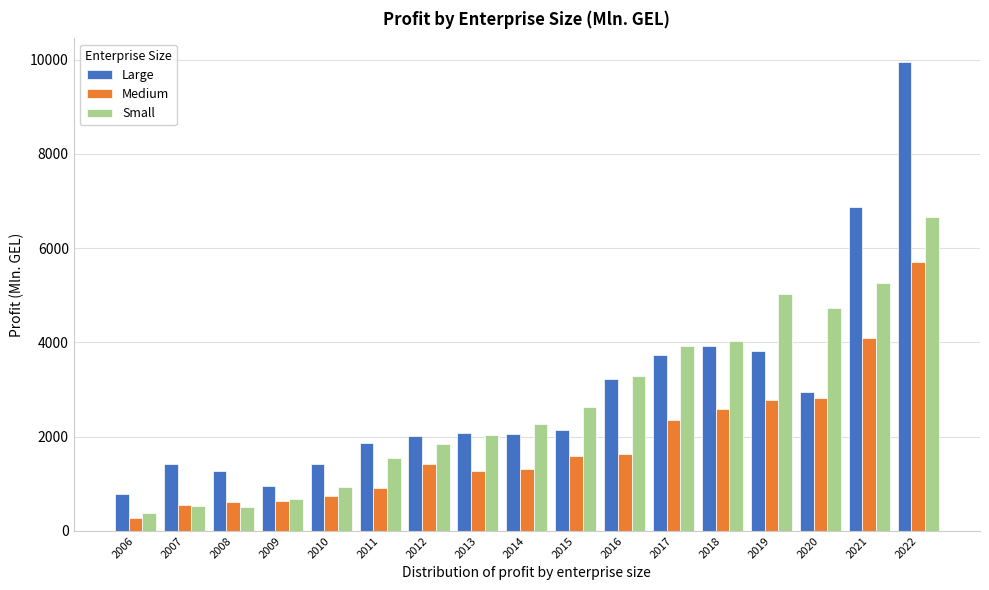

What is the difference between the maximum and minimum values in the Medium series?

5429.6